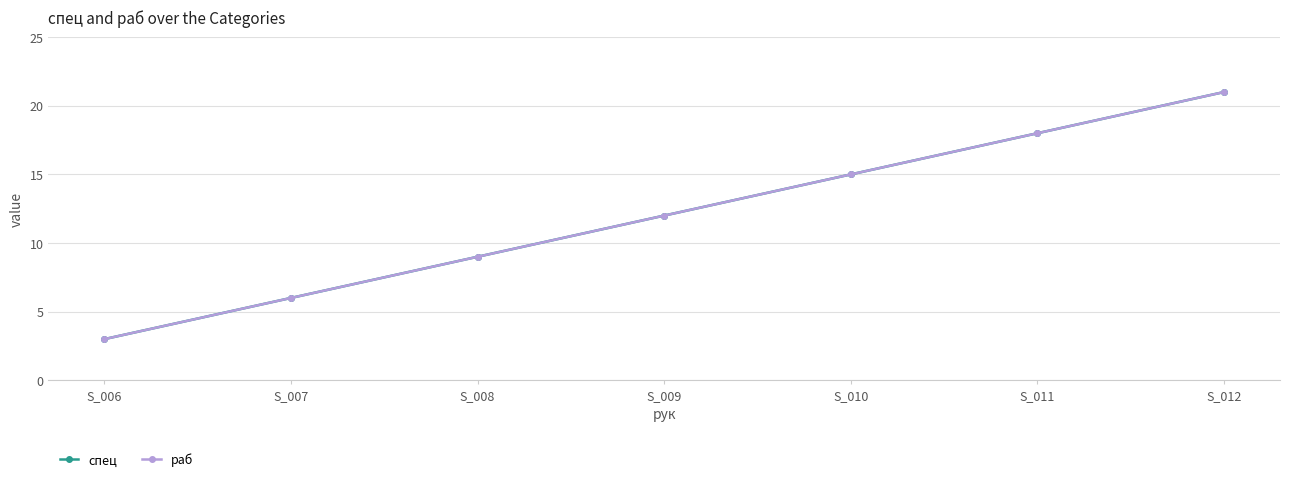

Is this an area chart (filled region under the line)?

No